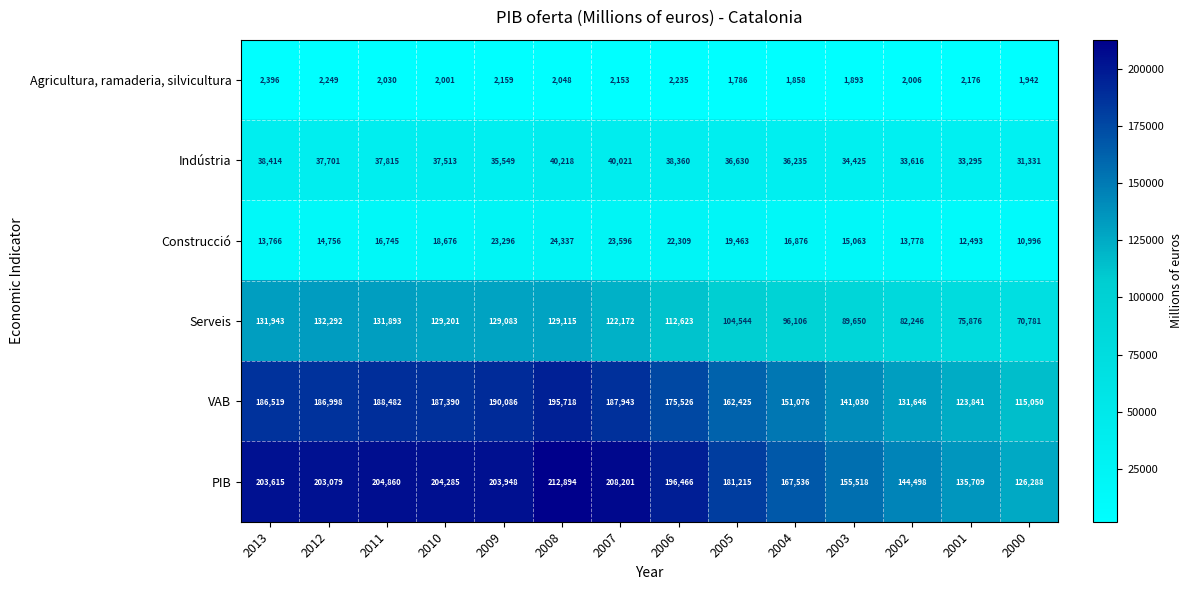

How many data points in PIB are less than 203079?

7